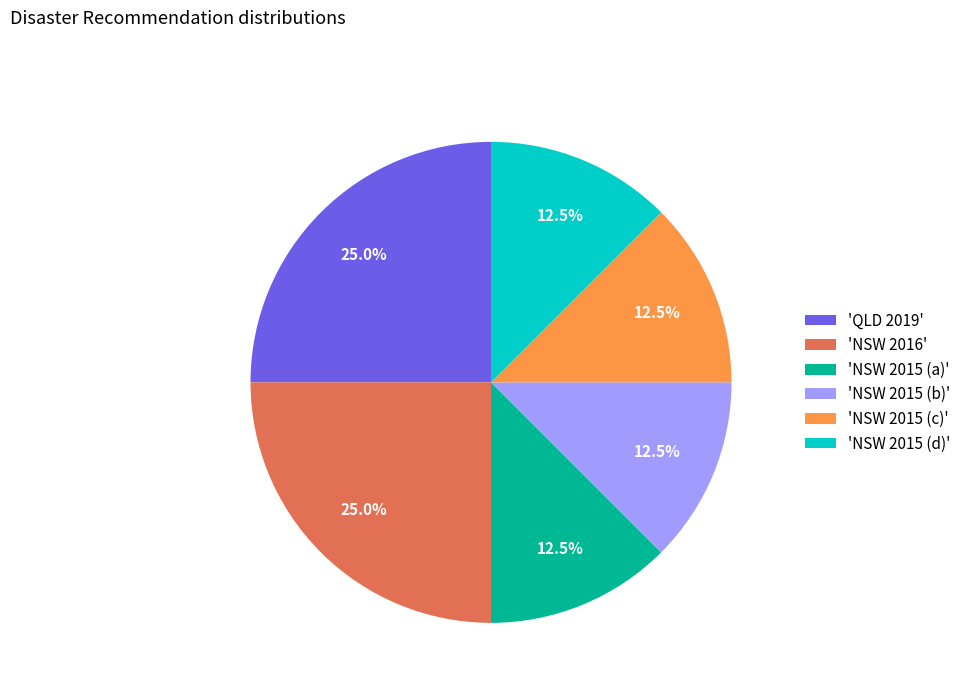

Does 'NSW 2015 (a)' account for over 50% of the chart?

No